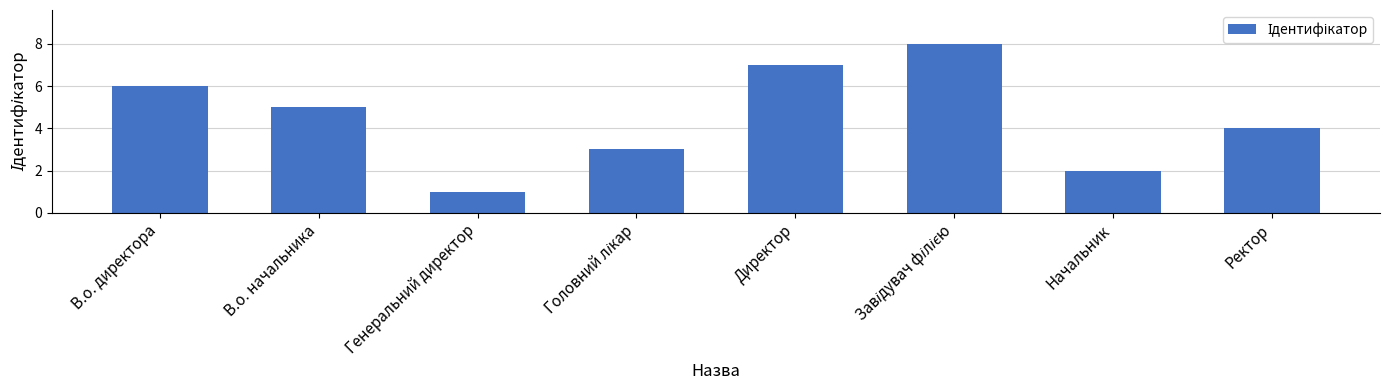

What is the greatest value displayed?

8